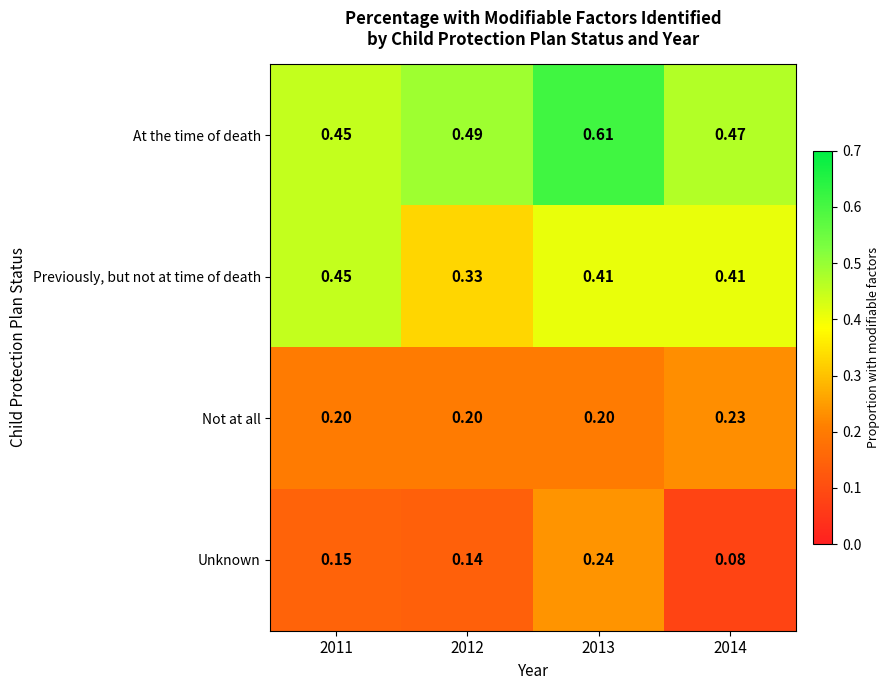

Rank the series by their maximum value, from highest to lowest.

At the time of death, Previously, but not at time of death, Unknown, Not at all